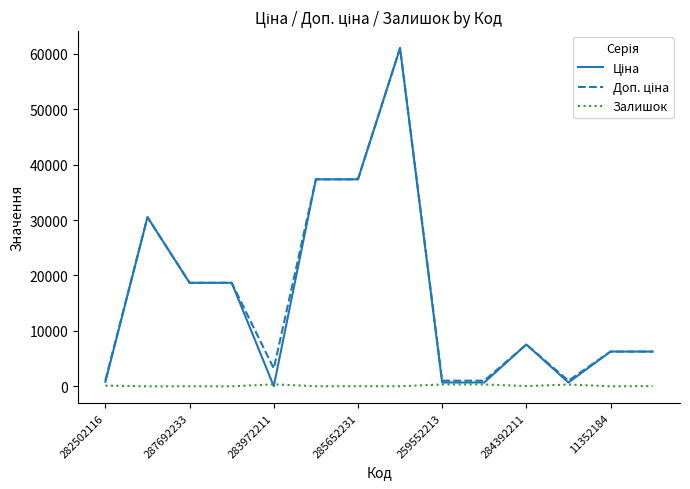

Reading right to left, transcribe all the data shown in this chart.

Ціна: 6266.7	6266.7	689.1	7545.9	689.1	689.1	61024.7	37343.0	37343.0	32.0	18671.5	18671.5	30512.3	813.0
Доп. ціна: 6266.7	6266.7	1017.8	7545.9	1017.8	1017.8	61024.7	37343.0	37343.0	3205.0	18671.5	18671.5	30512.3	1101.8
Залишок: 46.0	0.0	322.0	43.0	333.0	330.0	15.0	22.0	12.0	360.0	0.0	0.0	0.0	125.0